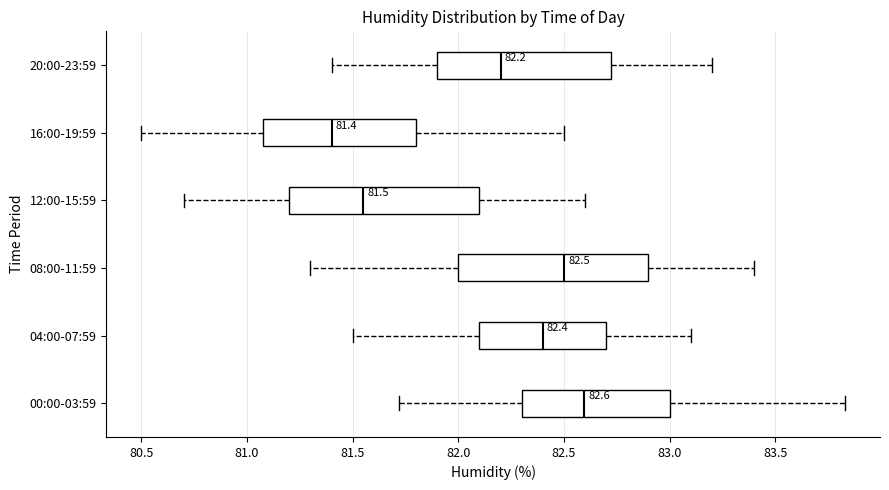

Which box has the furthest to the left median line?

16:00-19:59